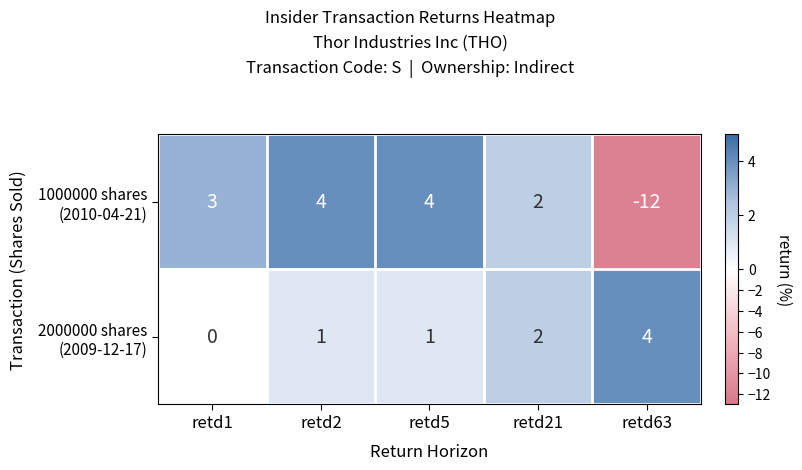

What is the total value across all series at retd63?

-8